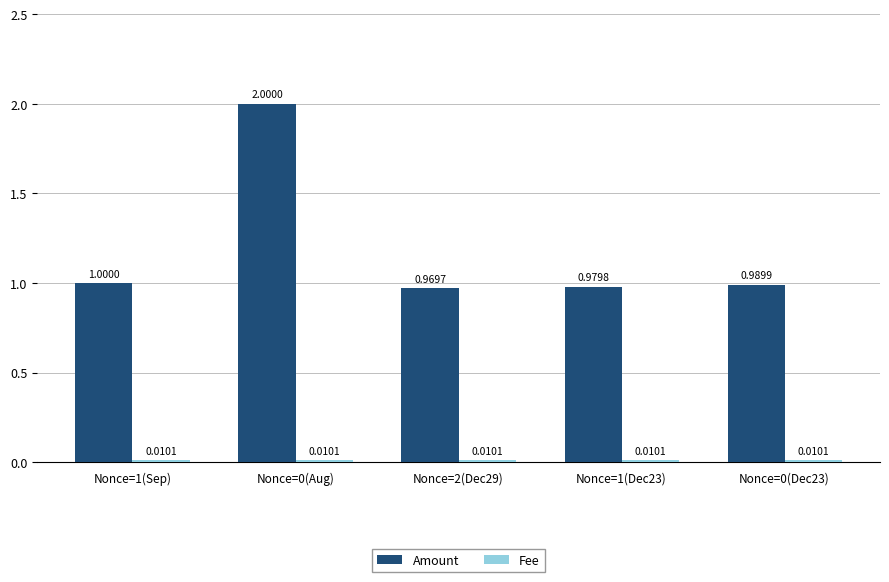

Is it true that Amount equals 0.2 at Nonce=1(Dec23)?

False